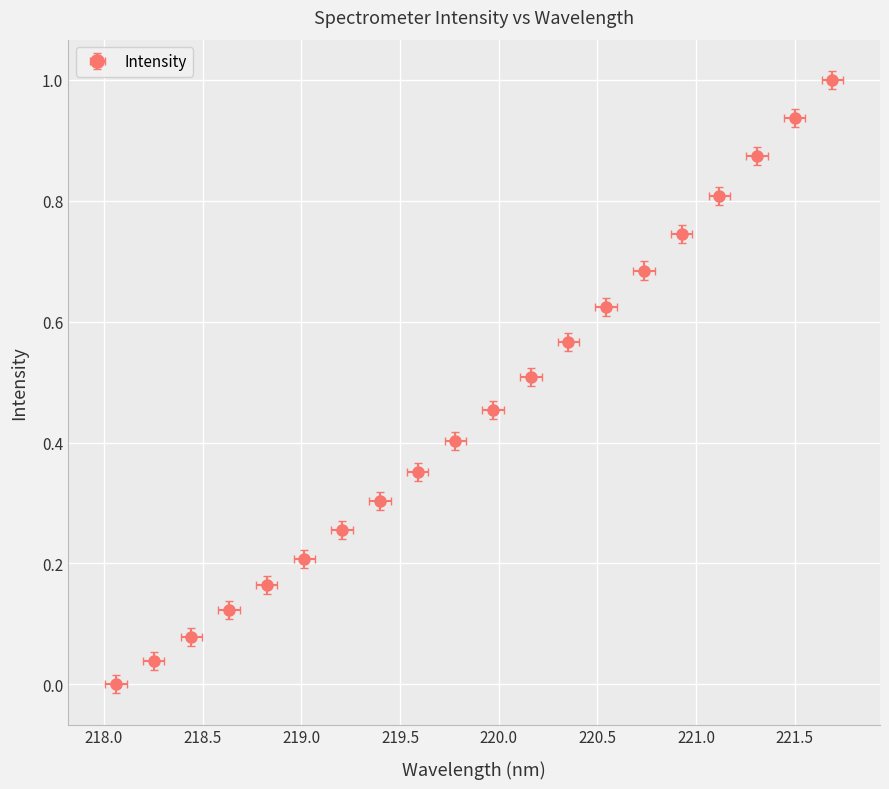

What is the value of the 18th point from the left?

0.9